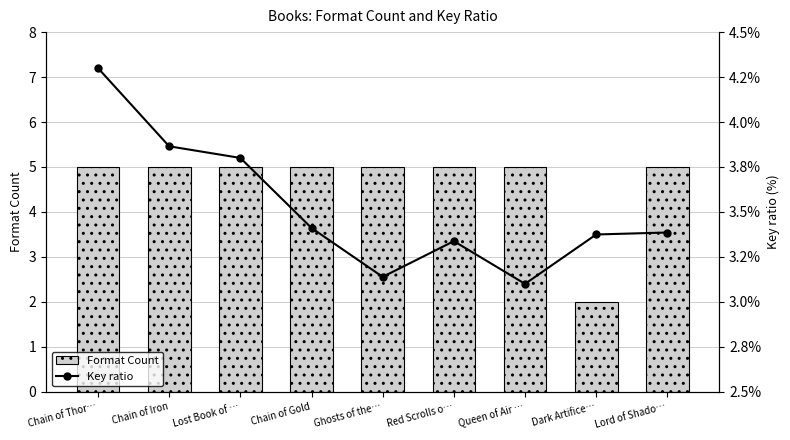

Is it true that Key ratio equals 5.1 at Lord of Shado…?

False